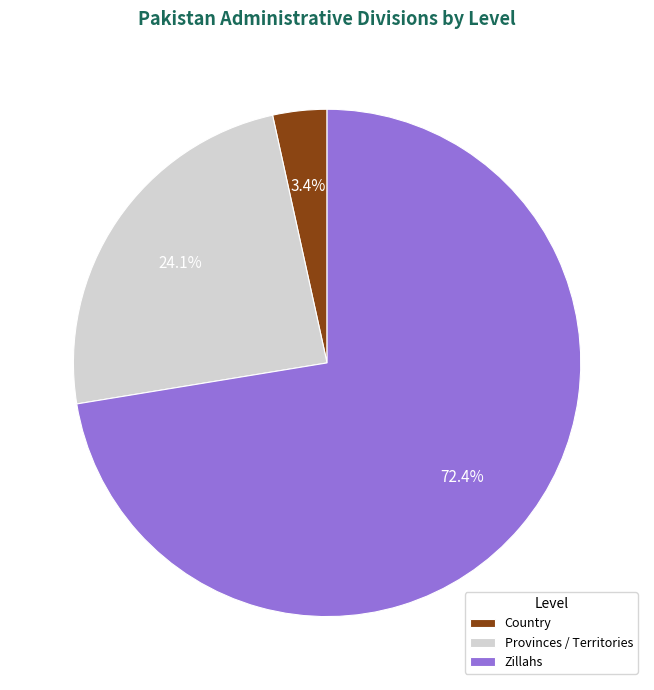

The Zillahs slice represents 82% of the pie. True or false?

False